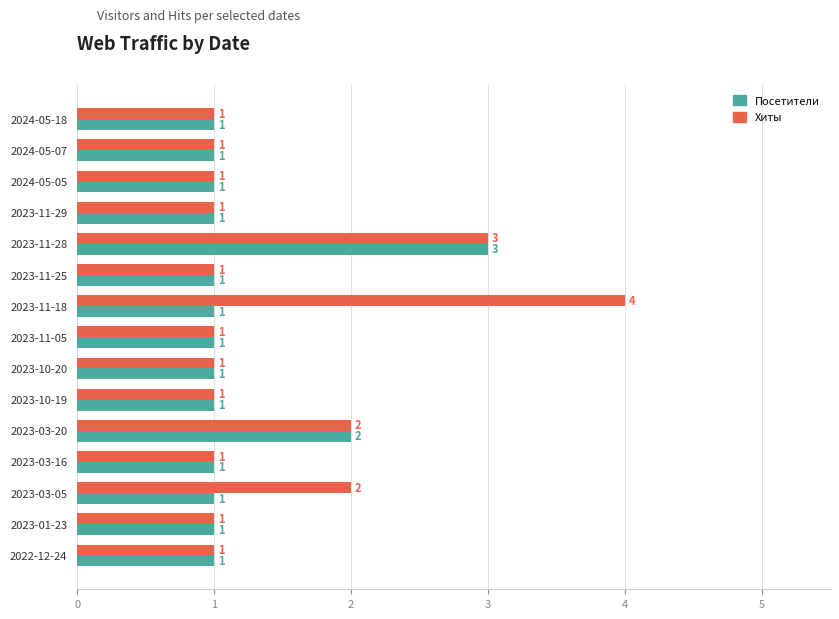

What is the sum of all Хиты values?

22